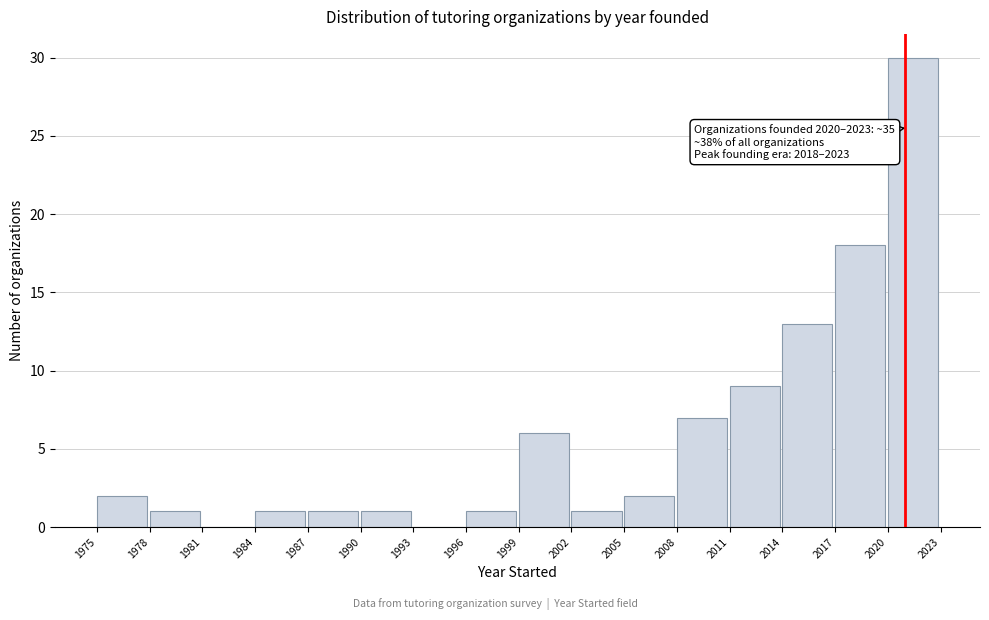

Which range on the x-axis has the tallest bar?

2020 to 2023